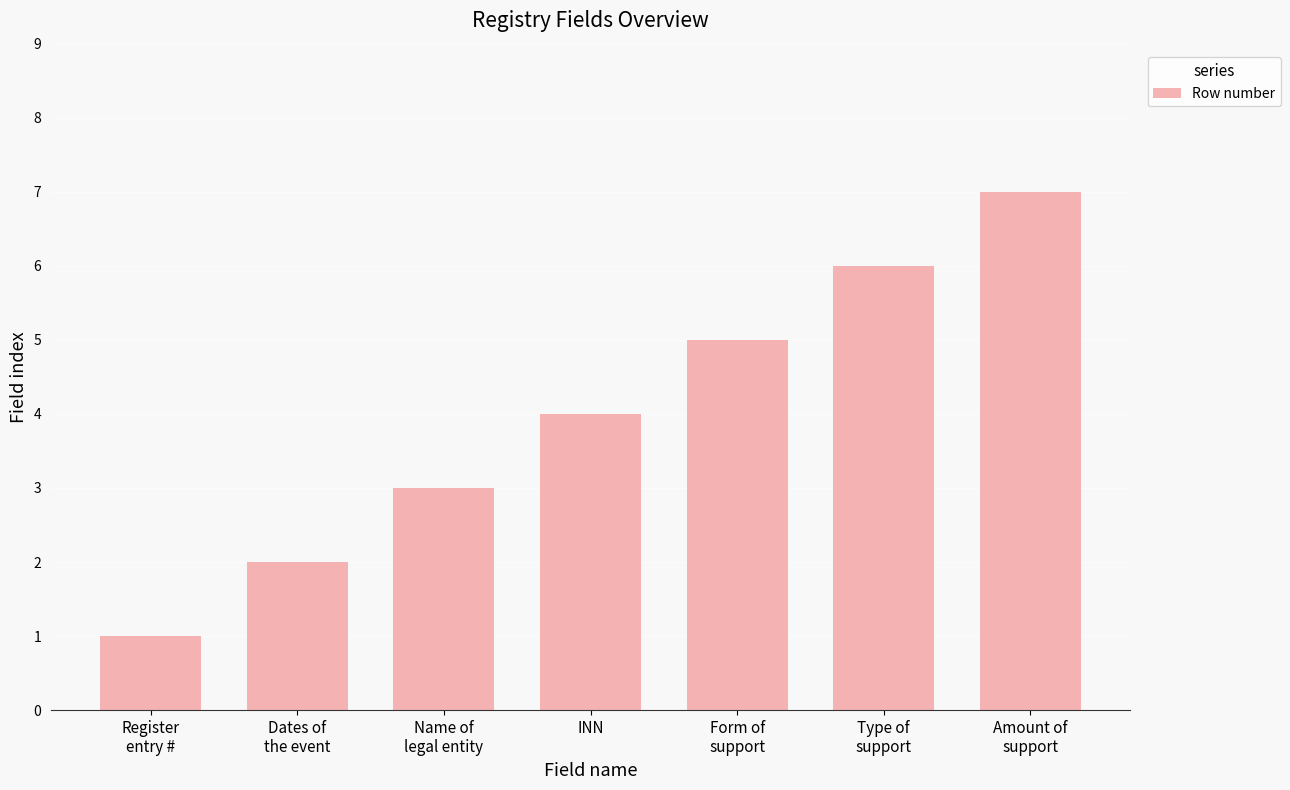

The value at Name of
legal entity is 3. True or false?

True